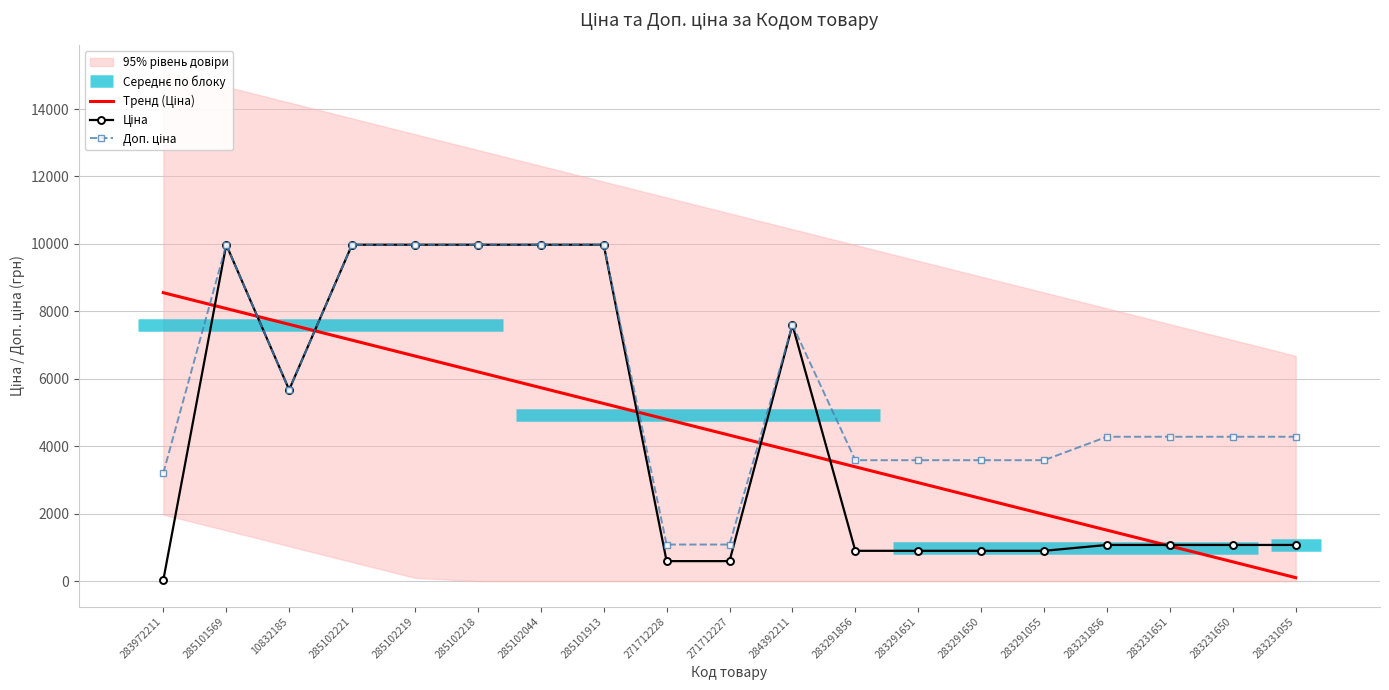

At 284392211, list the series in order from smallest to largest.

Тренд (Ціна), Ціна, Доп. ціна